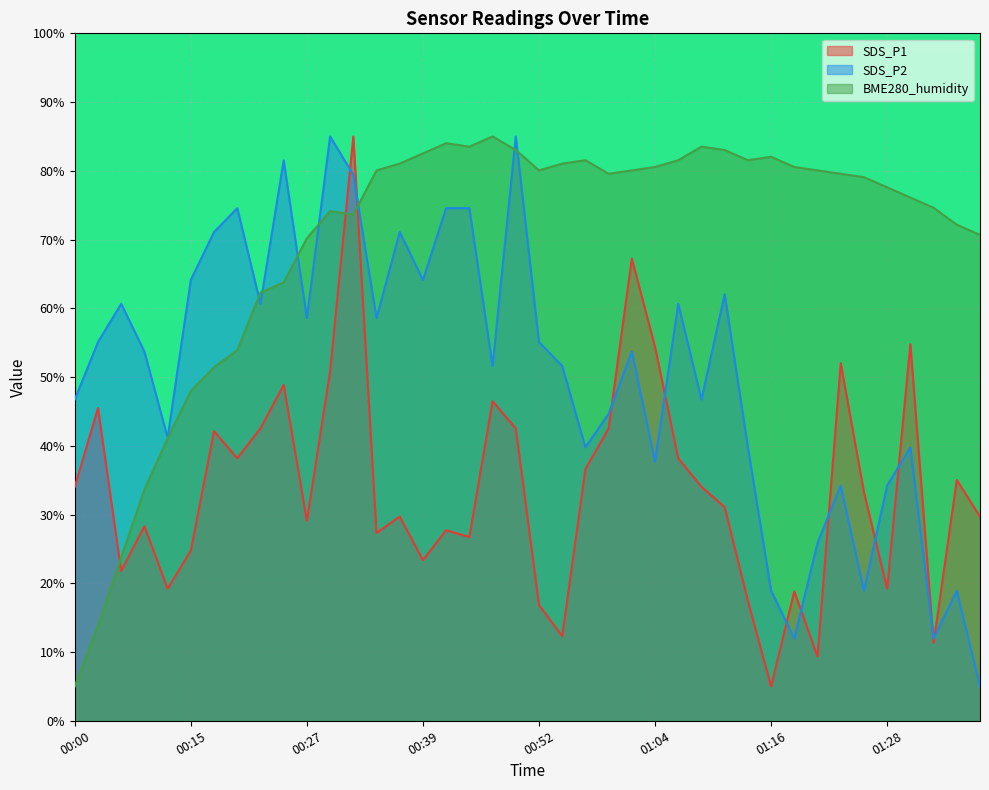

Reading left to right, what are all the values shown in this chart?

SDS_P1: 00:00=34.0	00:02=45.5	00:05=21.8	00:07=28.3	00:10=19.2	00:15=24.8	00:17=42.1	00:20=38.2	00:22=42.5	00:25=48.9	00:27=29.1	00:30=50.8	00:32=85.0	00:34=27.3	00:37=29.7	00:39=23.4	00:42=27.7	00:44=26.7	00:47=46.5	00:49=42.5	00:52=16.9	00:54=12.3	00:57=36.6	00:59=42.5	01:01=67.2	01:04=54.4	01:06=38.2	01:09=34.0	01:11=31.1	01:14=17.4	01:16=5.0	01:19=18.8	01:21=9.3	01:24=52.0	01:26=33.2	01:28=19.2	01:31=54.8	01:33=11.3	01:36=35.0	01:38=29.7
SDS_P2: 00:00=46.7	00:02=55.1	00:05=60.7	00:07=53.7	00:10=41.2	00:15=64.1	00:17=71.1	00:20=74.6	00:22=60.7	00:25=81.5	00:27=58.6	00:30=85.0	00:32=79.4	00:34=58.6	00:37=71.1	00:39=64.1	00:42=74.6	00:44=74.6	00:47=51.6	00:49=85.0	00:52=55.1	00:54=51.6	00:57=39.8	00:59=44.7	01:01=53.7	01:04=37.7	01:06=60.7	01:09=46.7	01:11=62.0	01:14=39.8	01:16=18.9	01:19=12.0	01:21=25.9	01:24=34.2	01:26=18.9	01:28=34.2	01:31=39.8	01:33=12.0	01:36=18.9	01:38=5.0
BME280_humidity: 00:00=5.0	00:02=13.9	00:05=23.8	00:07=33.6	00:10=41.0	00:15=48.0	00:17=51.4	00:20=53.9	00:22=62.3	00:25=63.8	00:27=70.2	00:30=74.1	00:32=73.6	00:34=80.1	00:37=81.0	00:39=82.5	00:42=84.0	00:44=83.5	00:47=85.0	00:49=83.0	00:52=80.1	00:54=81.0	00:57=81.5	00:59=79.6	01:01=80.1	01:04=80.6	01:06=81.5	01:09=83.5	01:11=83.0	01:14=81.5	01:16=82.0	01:19=80.6	01:21=80.1	01:24=79.6	01:26=79.1	01:28=77.6	01:31=76.1	01:33=74.6	01:36=72.2	01:38=70.7